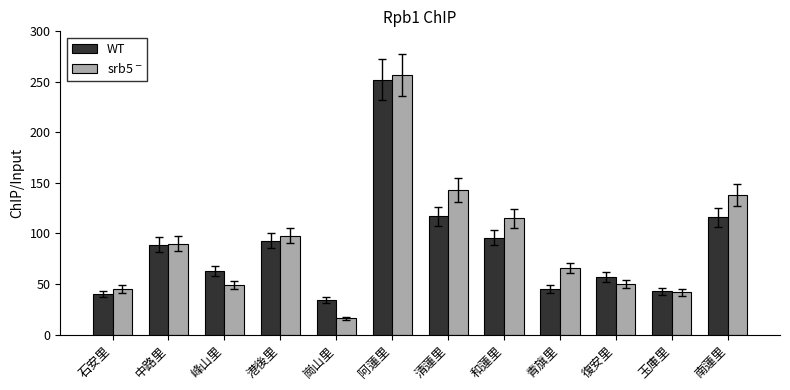

Are the bars horizontal?

No